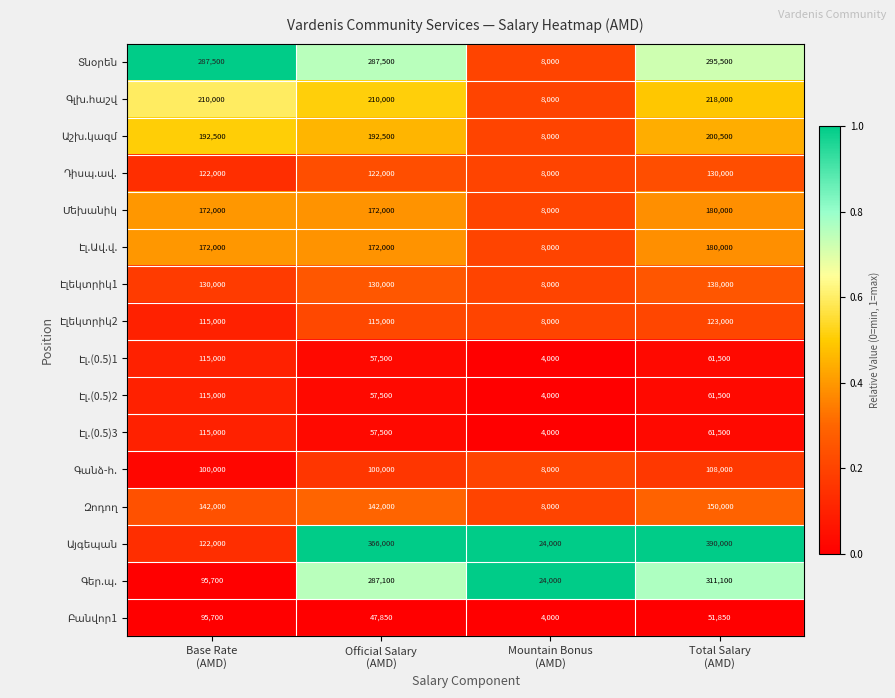

What is the smallest value displayed?

4000